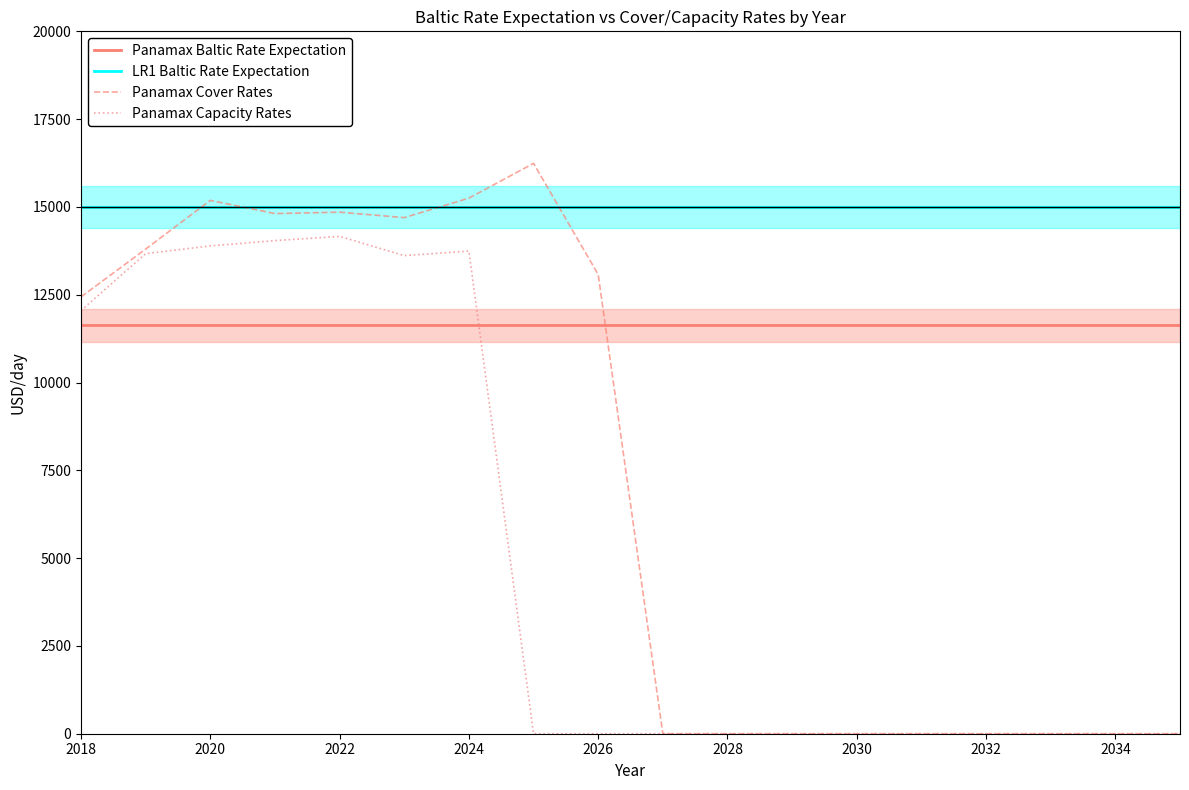

Count the number of data series in this chart.

4